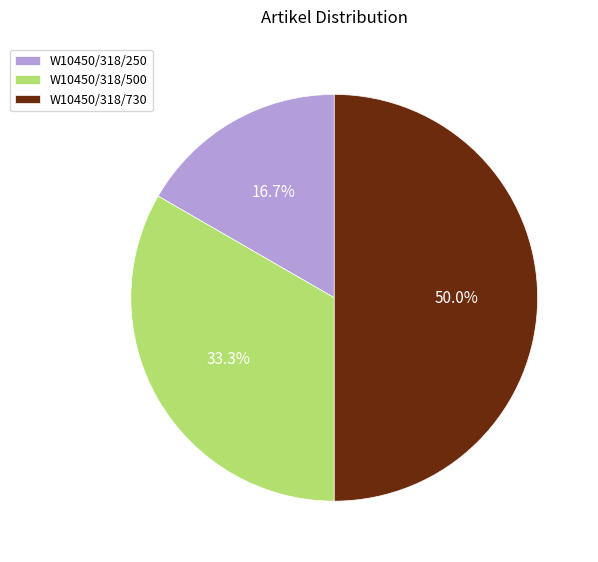

Approximately how many times larger is the value at W10450/318/730 compared to W10450/318/500?

1.5